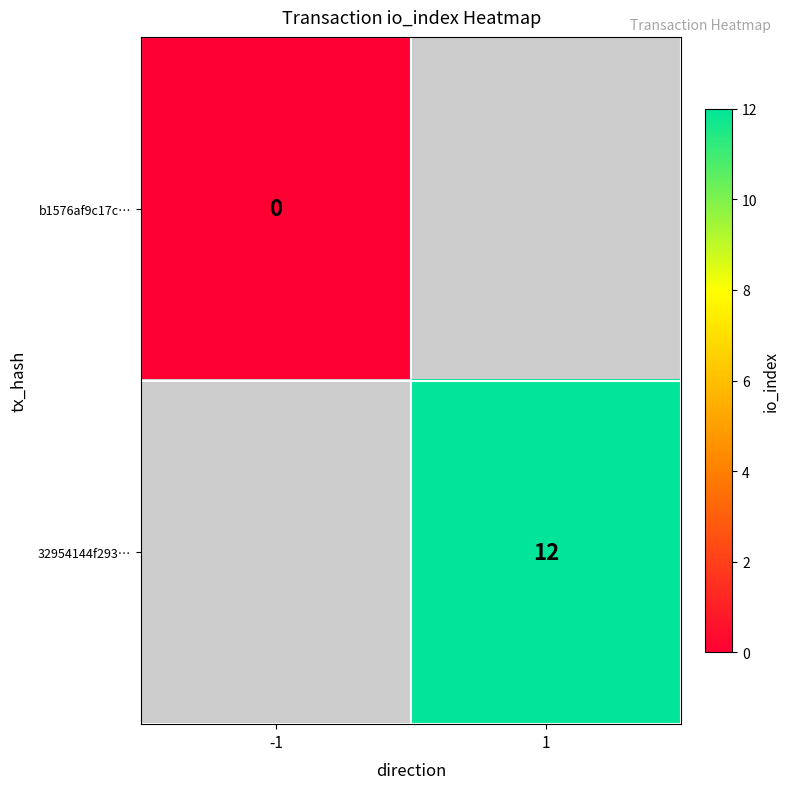

Is the value of b1576af9c17c… at -1 greater than the value of 32954144f293… at 1?

No